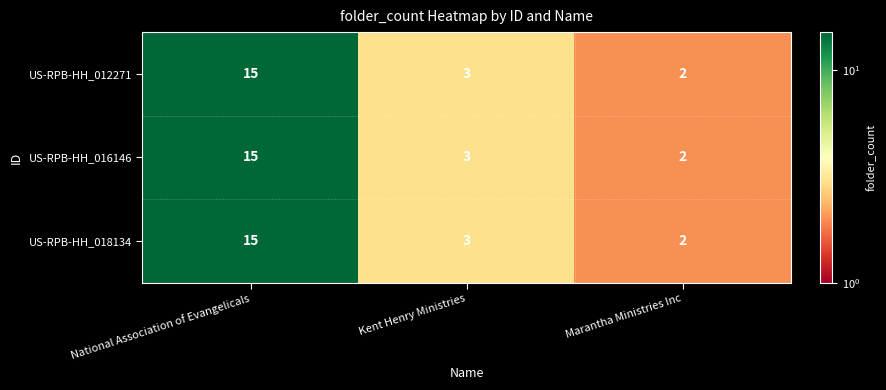

At which category does the chart reach its peak across all series?

National Association of Evangelicals